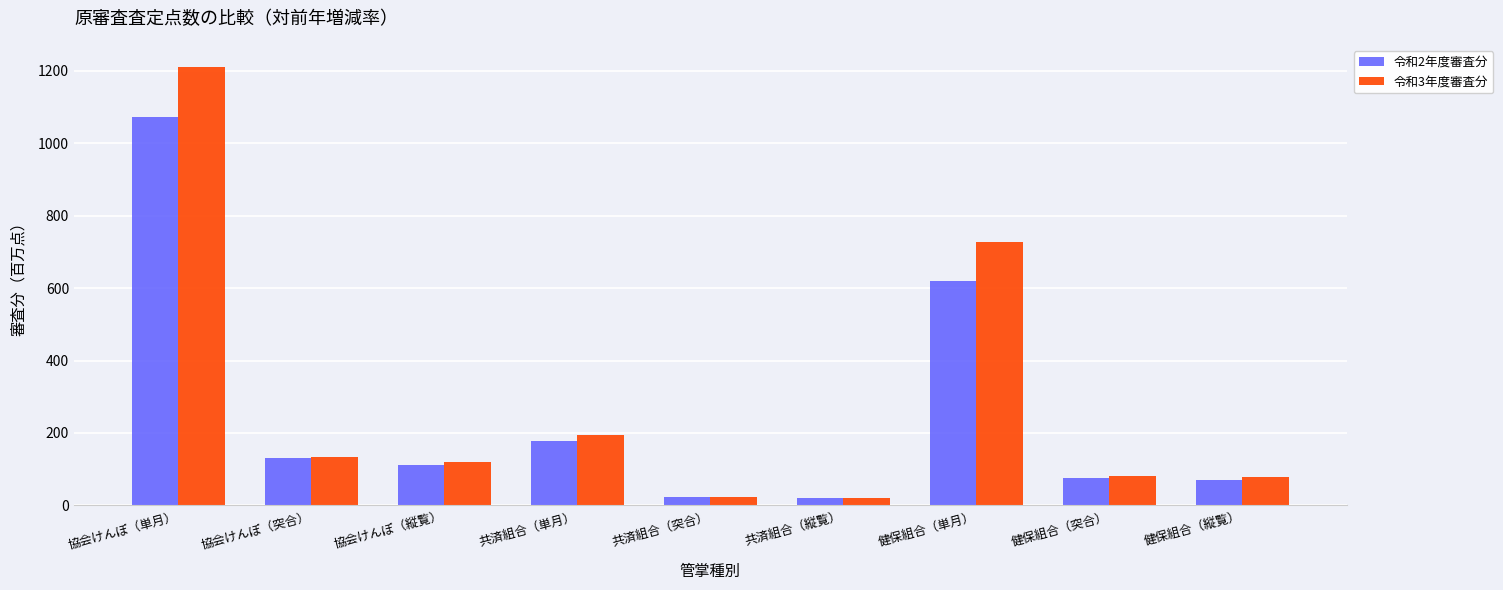

Is it true that 令和2年度審査分 equals 76.2 at 健保組合（突合）?

True